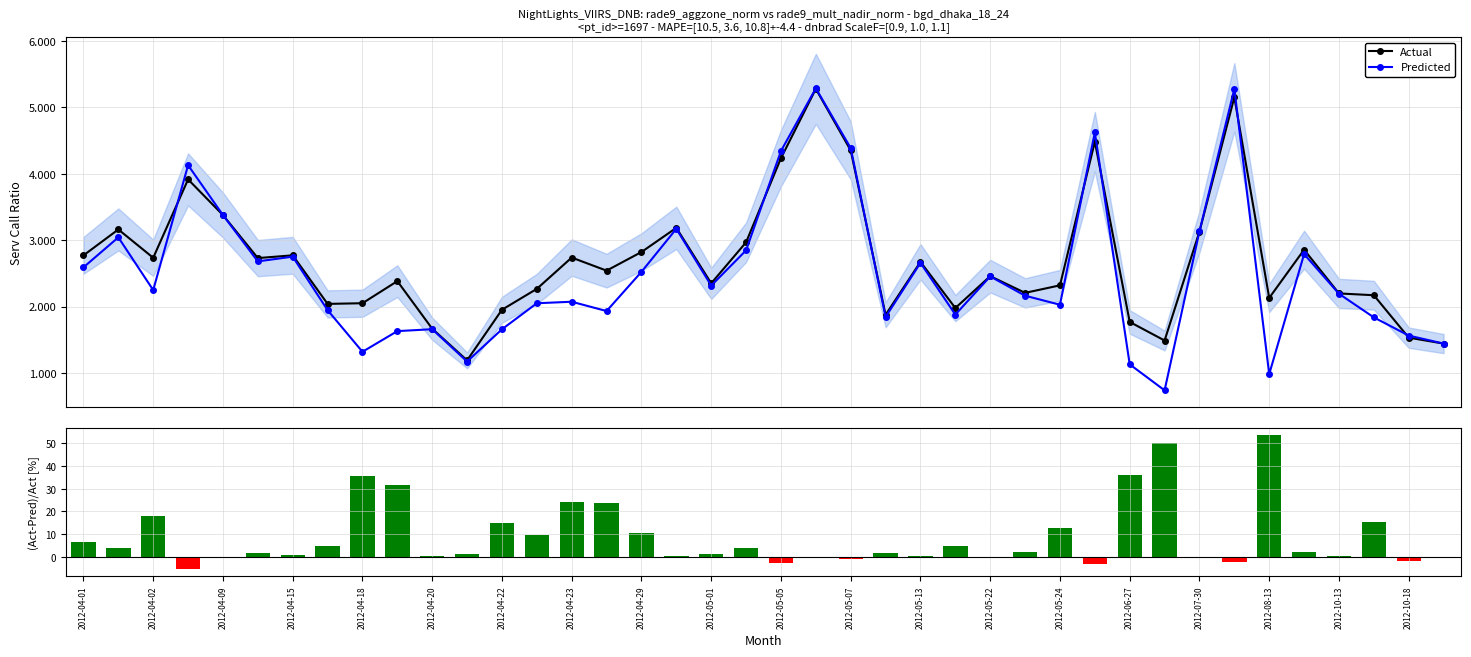

What is the value of the Predicted point at the 24th from the left?

1.8